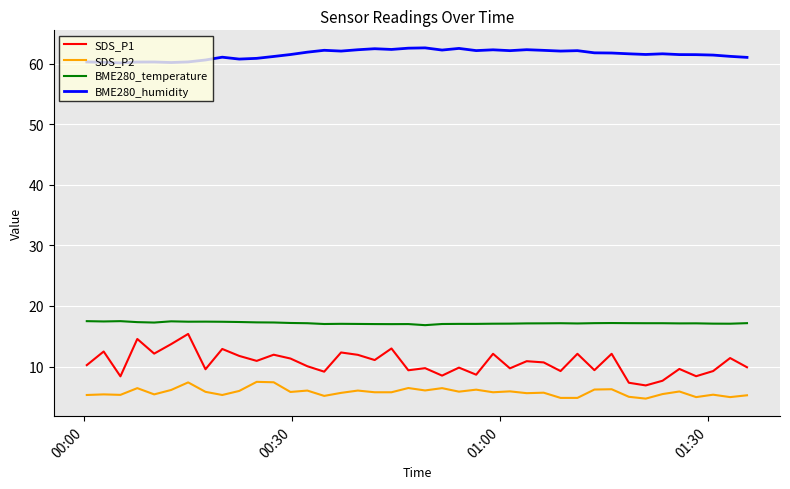

What is the maximum value shown in the chart?

62.6